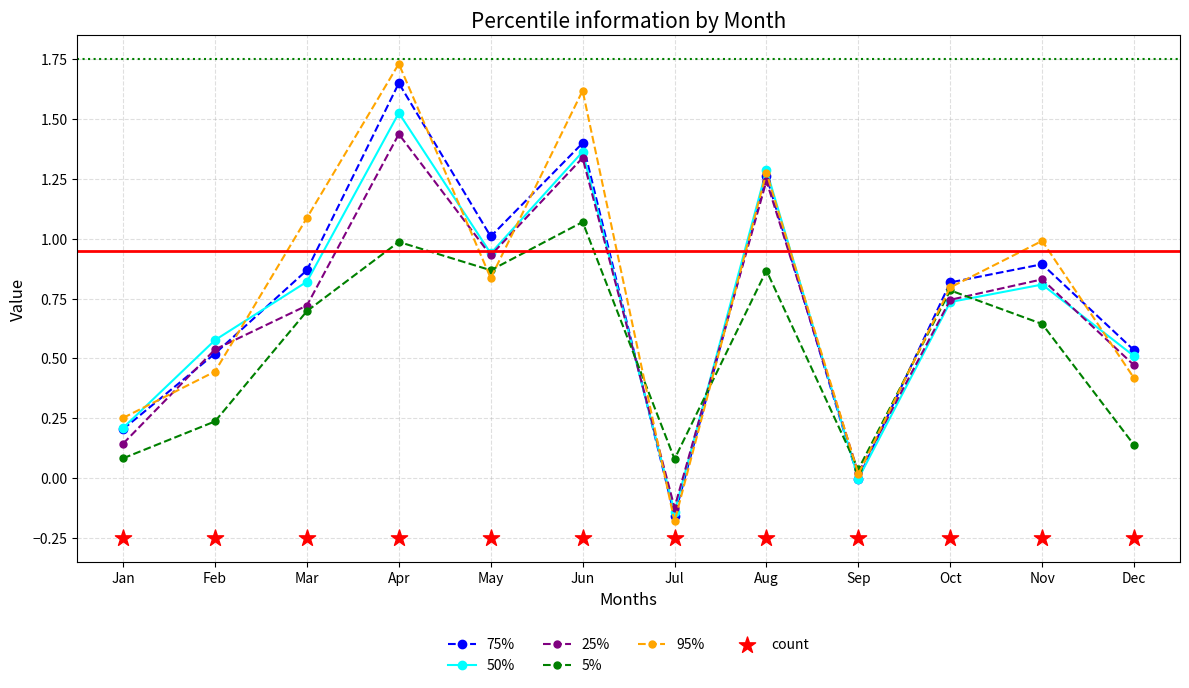

What is the total value across all series at Jul?

-0.8